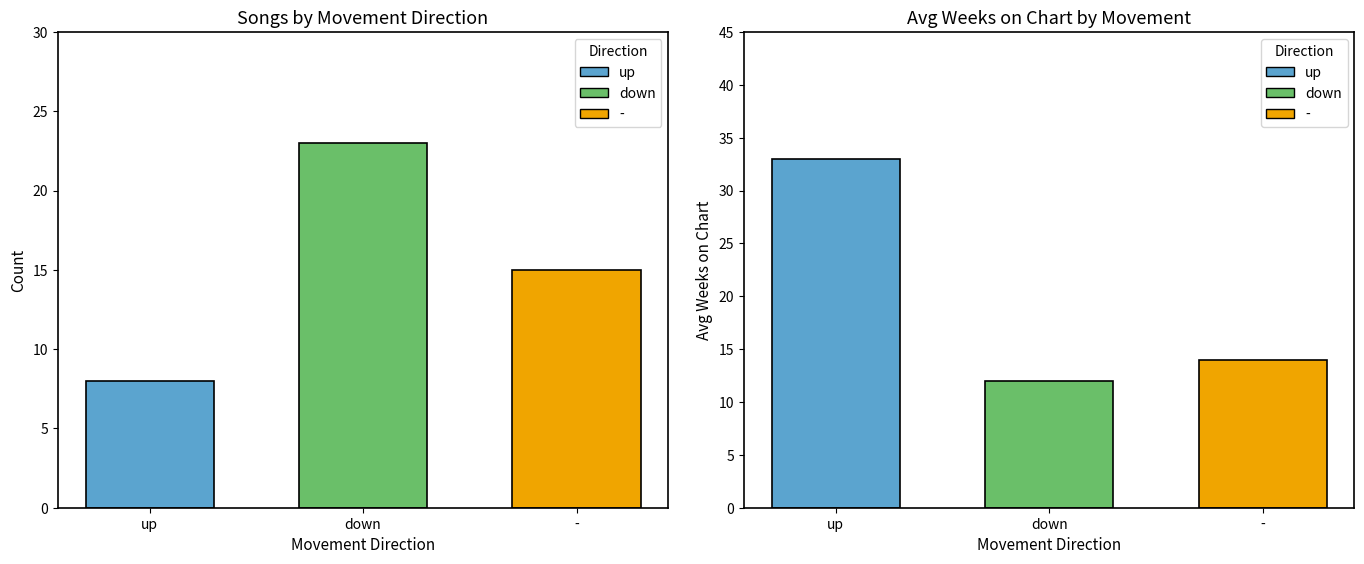

At which label does Count reach its minimum?

up